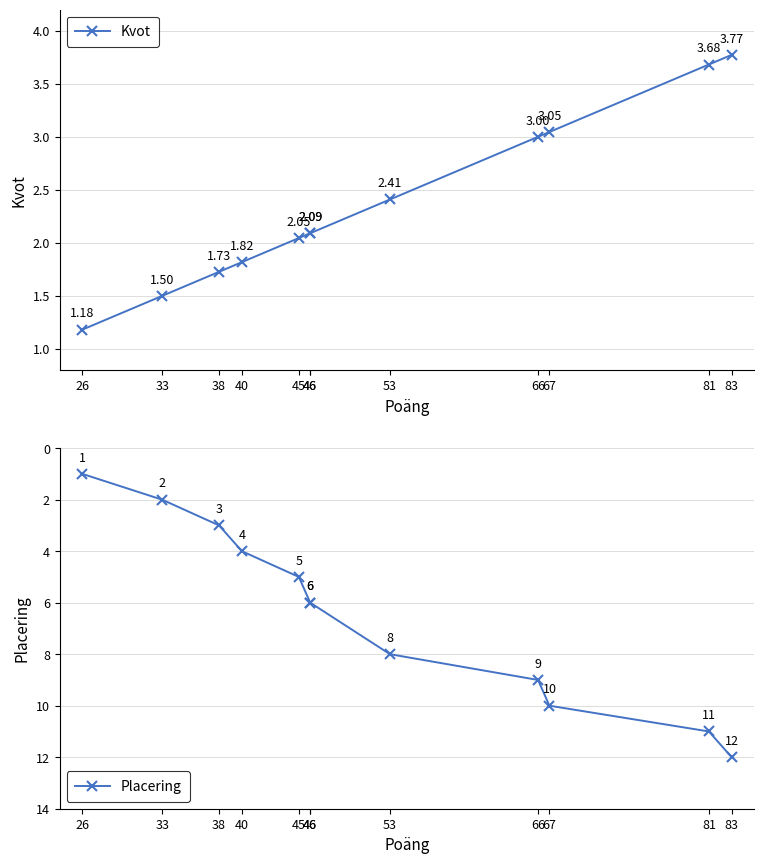

What is the value of the Placering point at the 5th from the left?

5.0